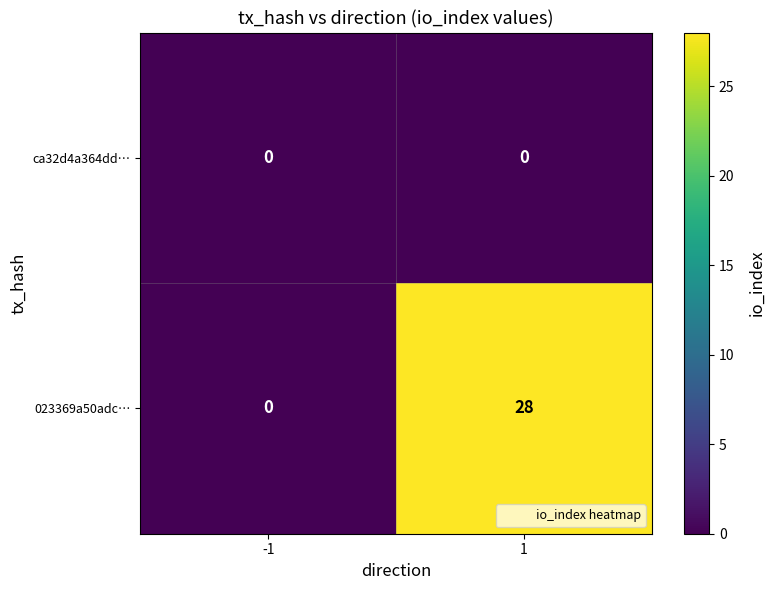

What is the spread (max minus min) of values at 1?

28